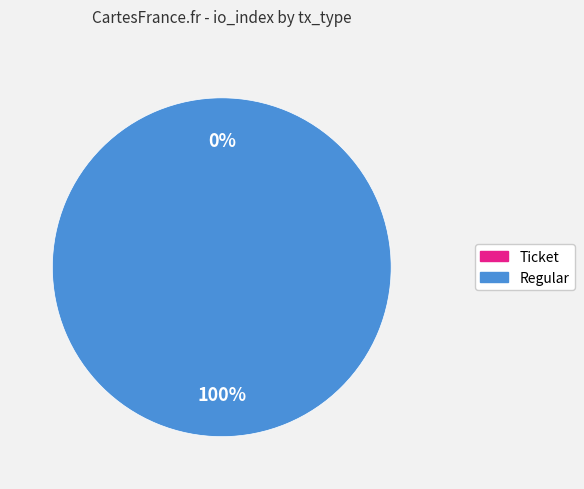

True or false: Ticket accounts for 10% of the total.

False